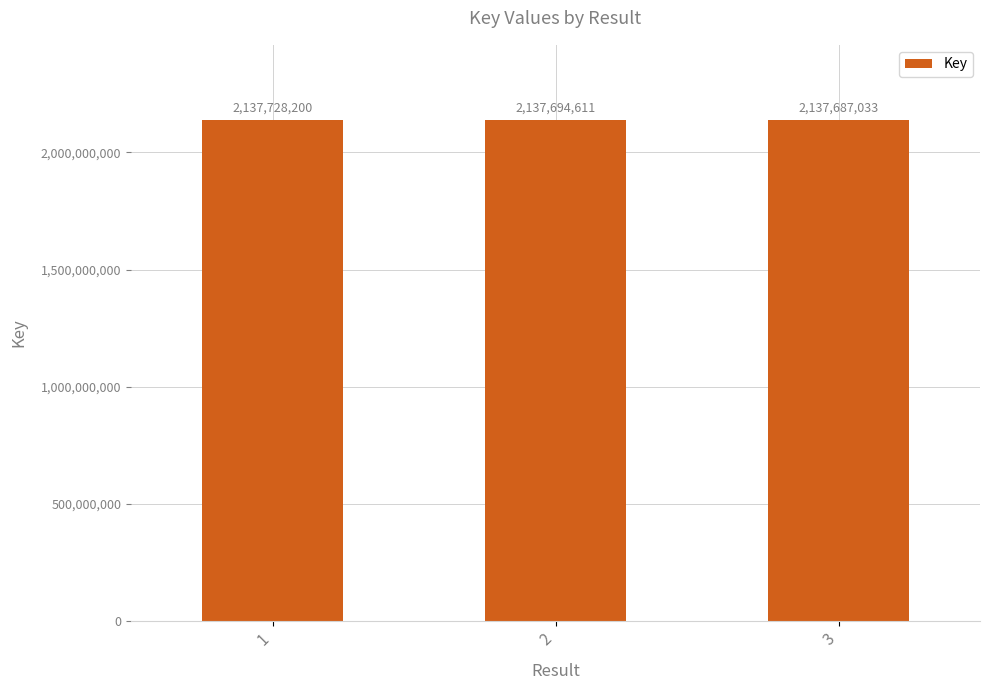

Between 1 and 2, which is larger?

1